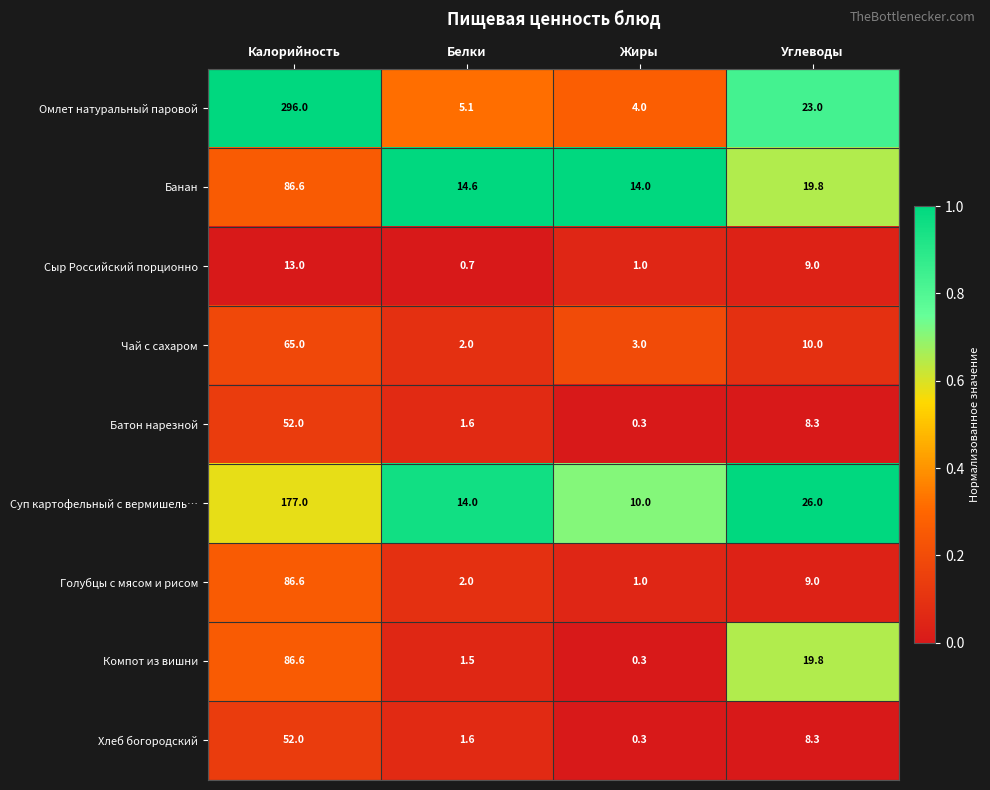

Which series changed the most between Калорийность and Жиры?

Омлет натуральный паровой